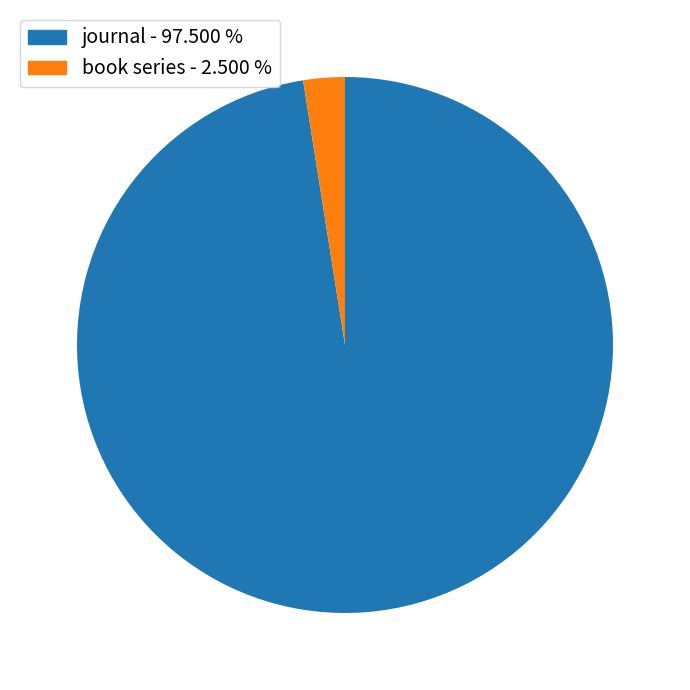

Which slice represents more than half of the pie?

journal